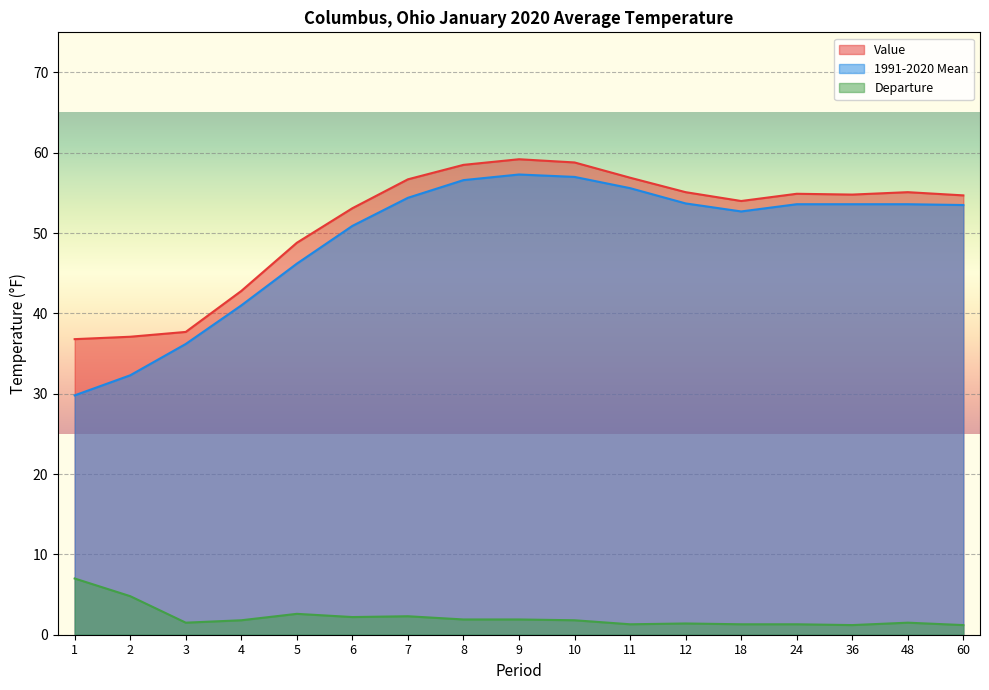

Reading right to left, extract all data points from this chart.

Value: 60=54.7	48=55.1	36=54.8	24=54.9	18=54.0	12=55.1	11=56.9	10=58.8	9=59.2	8=58.5	7=56.7	6=53.1	5=48.8	4=42.8	3=37.7	2=37.1	1=36.8
1991-2020 Mean: 60=53.5	48=53.6	36=53.6	24=53.6	18=52.7	12=53.7	11=55.6	10=57.0	9=57.3	8=56.6	7=54.4	6=50.9	5=46.2	4=41.0	3=36.2	2=32.3	1=29.8
Departure: 60=1.2	48=1.5	36=1.2	24=1.3	18=1.3	12=1.4	11=1.3	10=1.8	9=1.9	8=1.9	7=2.3	6=2.2	5=2.6	4=1.8	3=1.5	2=4.8	1=7.0